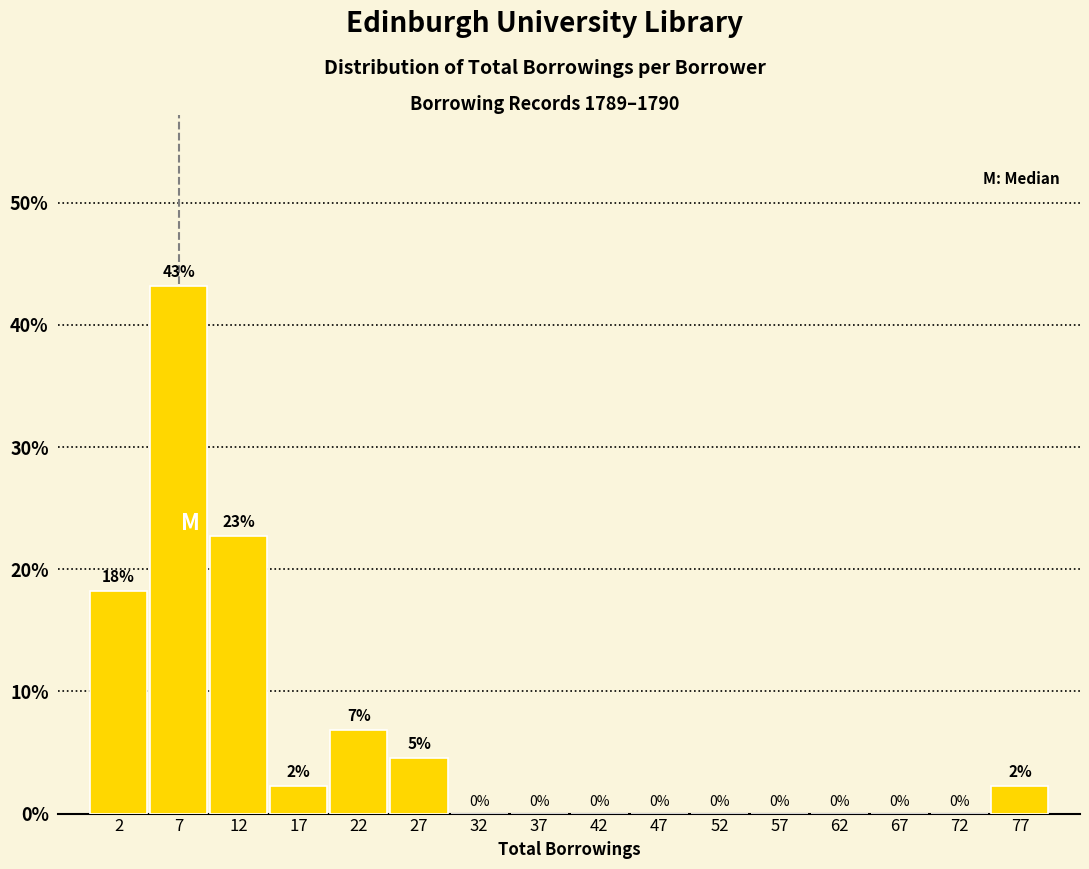

Which range on the x-axis has the tallest bar?

5 to 10